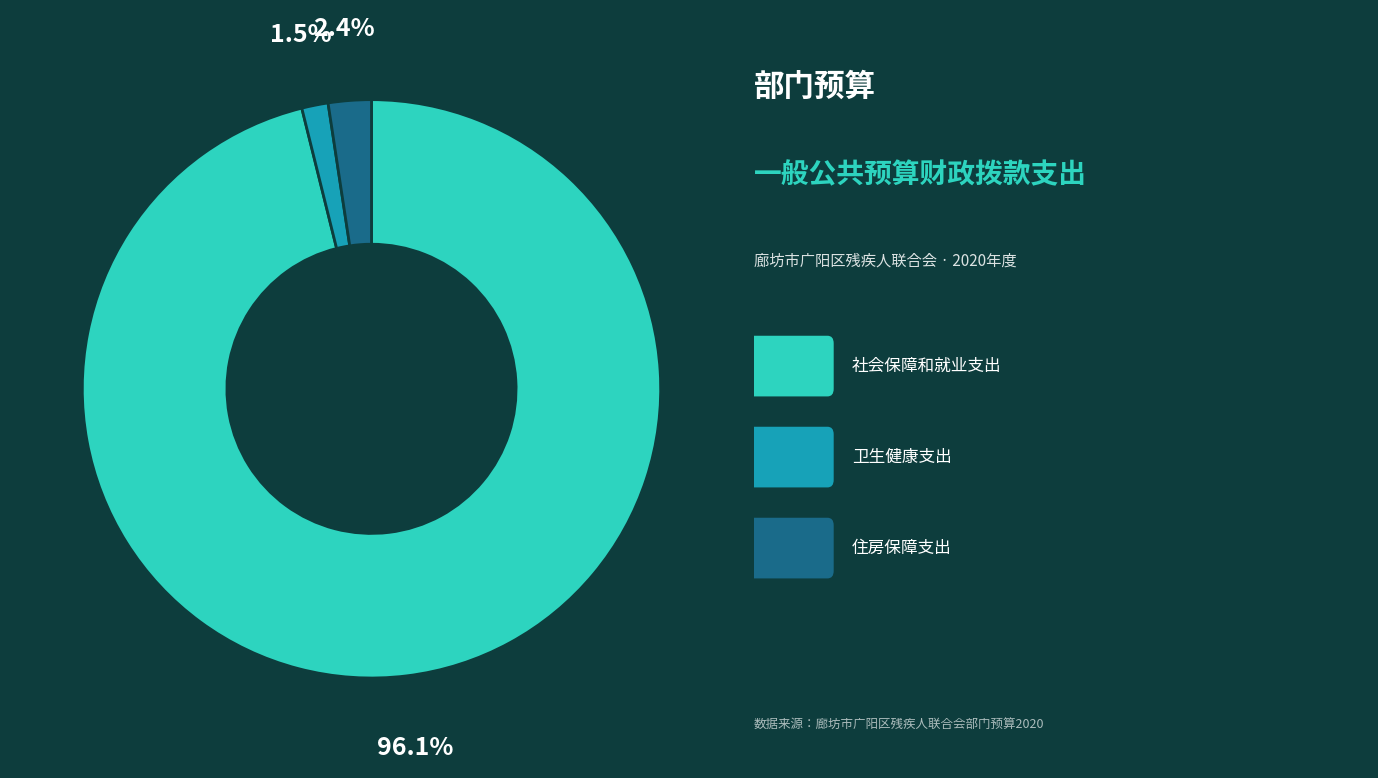

Is there a majority slice in this chart?

Yes